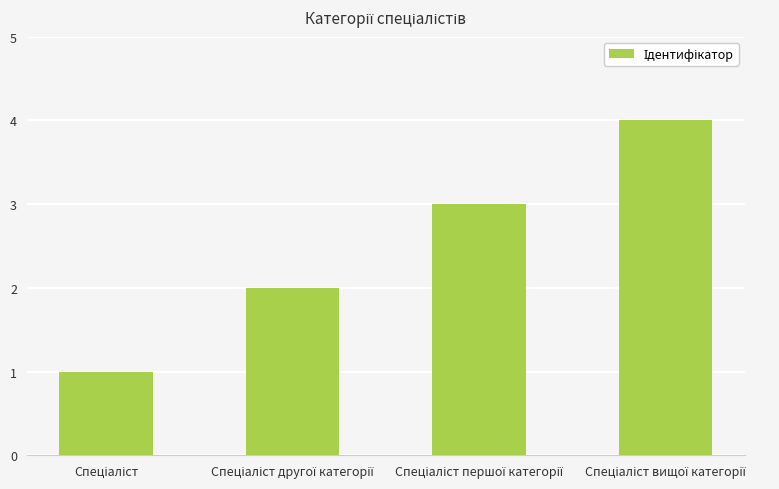

Does the chart contain stacked bars?

No